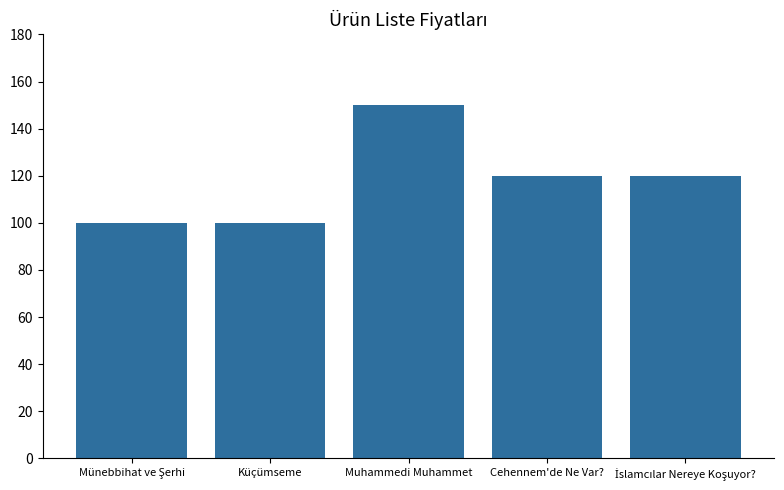

True or false: the data shows 202 at Muhammedi Muhammet.

False